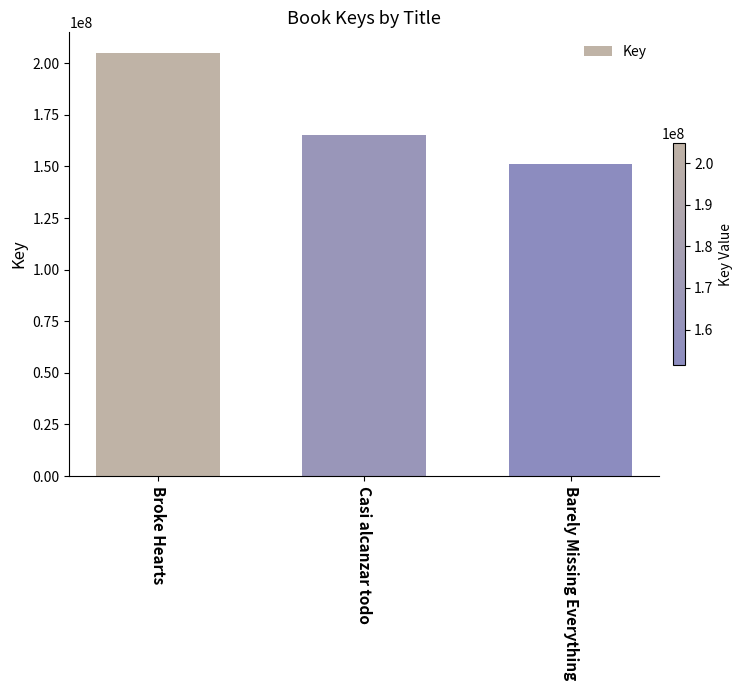

How many data points are less than 165082296?

1